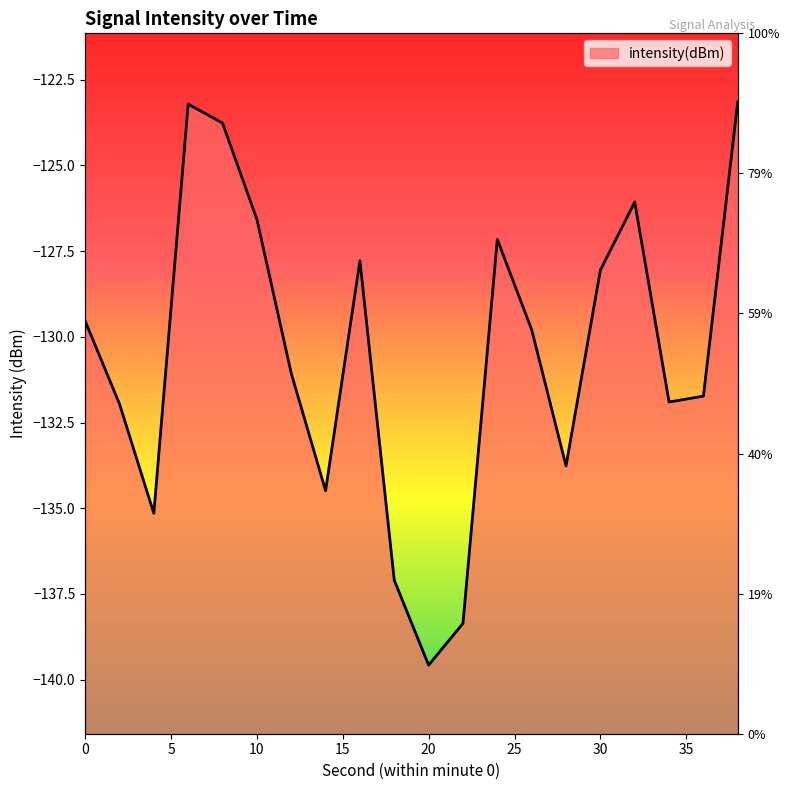

The value at 36 is -208.8. True or false?

False